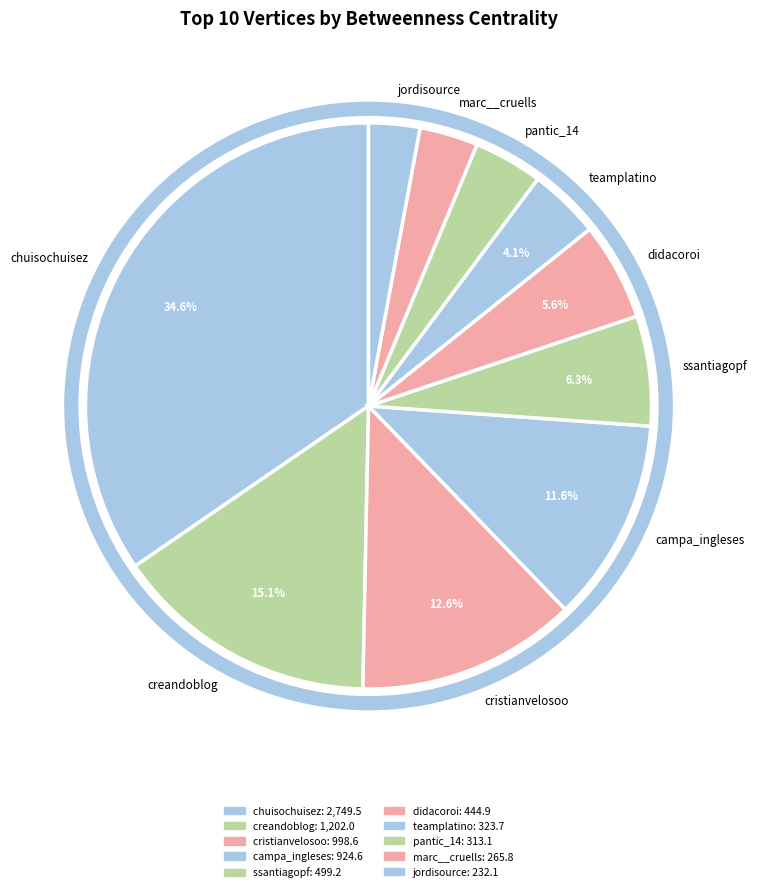

Rank the categories by value from lowest to highest.

jordisource, marc__cruells, pantic_14, teamplatino, didacoroi, ssantiagopf, campa_ingleses, cristianvelosoo, creandoblog, chuisochuisez